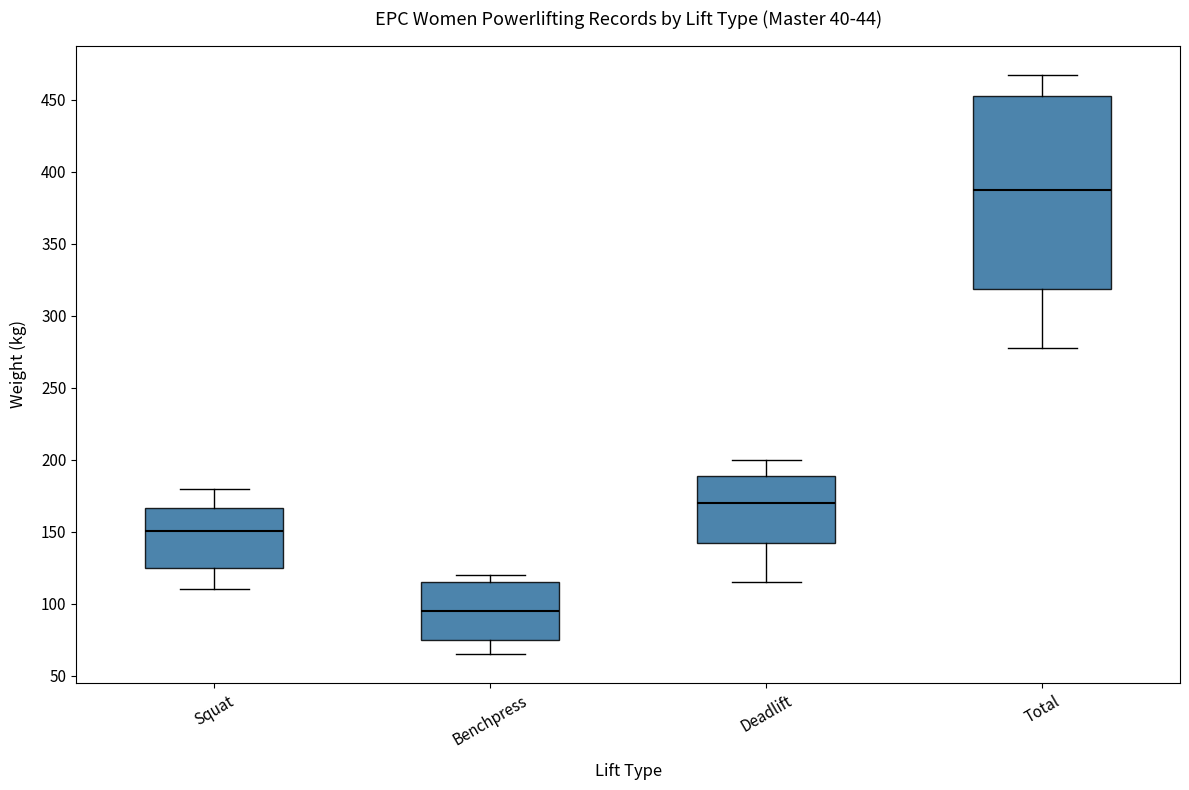

Where does the lower whisker of the box for Deadlift end on the y-axis? The values are not printed on the chart, so give them approximately, as read against the axis.

115